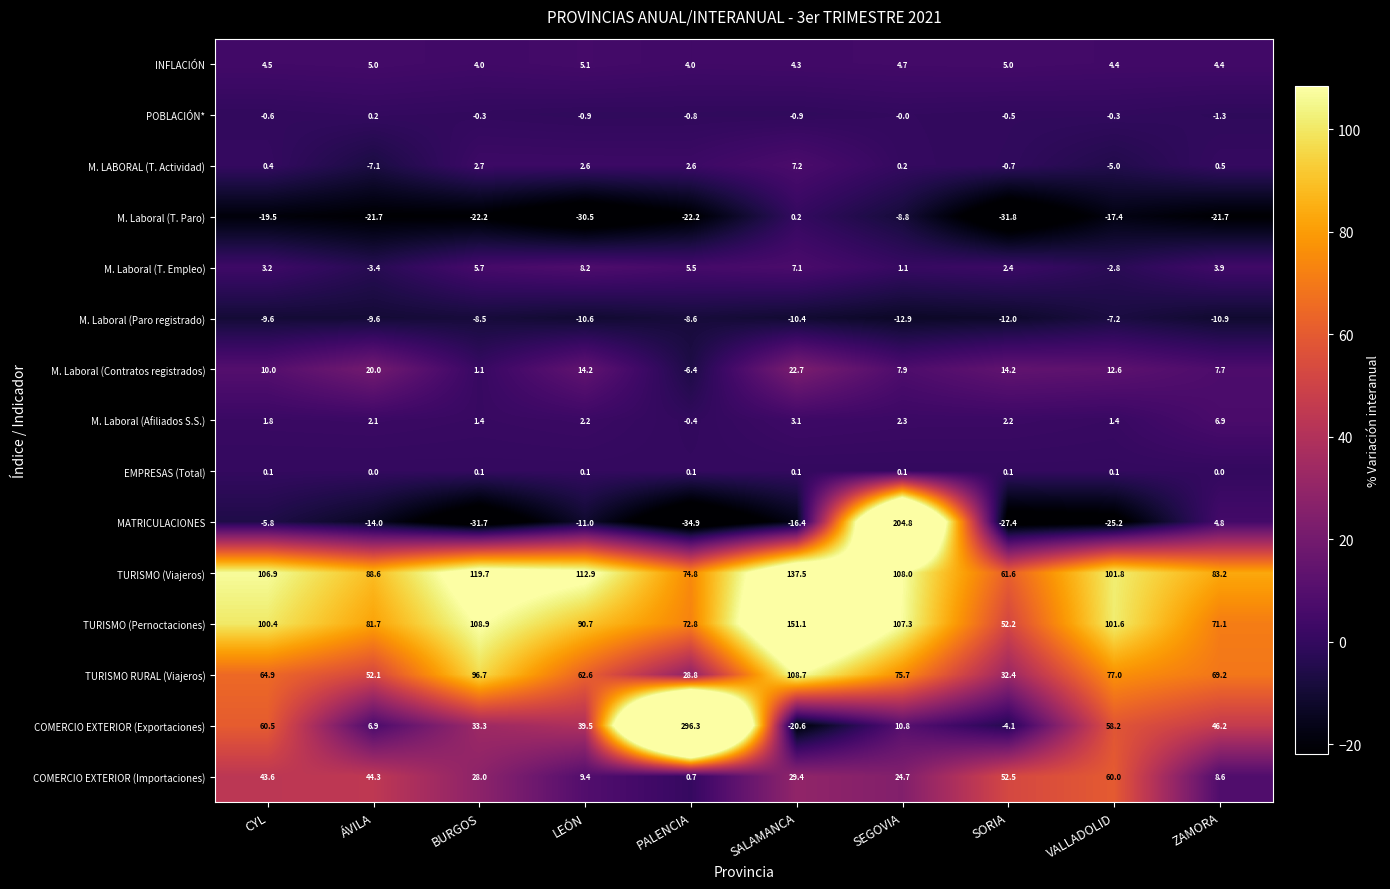

What is the difference between the second highest and minimum values in the M. Laboral (Contratos registrados) series?

26.4